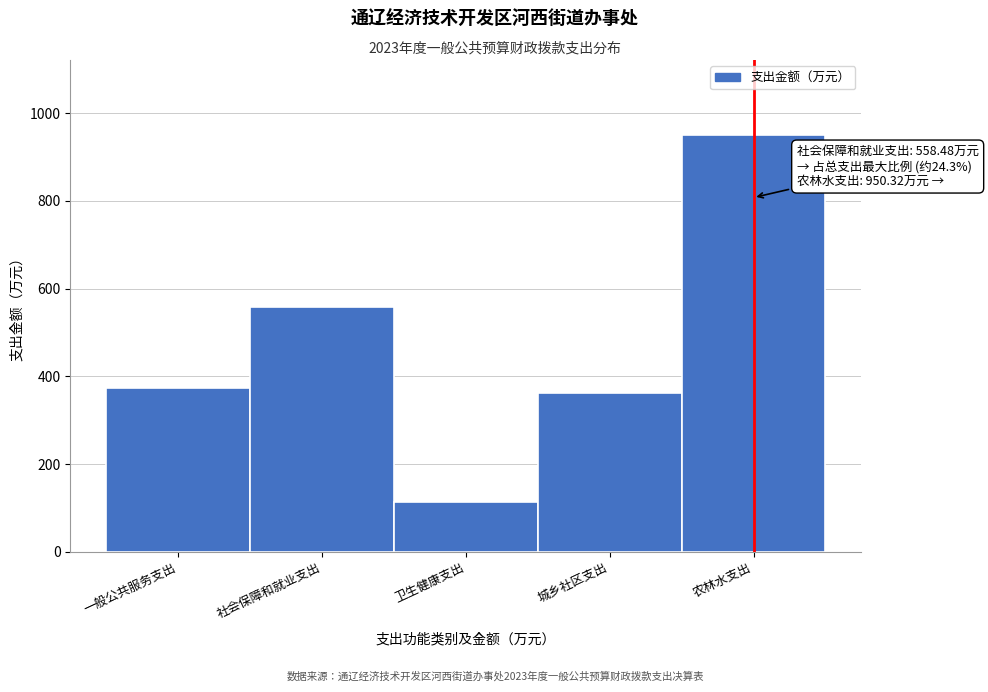

Reading left to right, extract all data points from this chart.

374.5	558.5	114.5	362.1	950.3